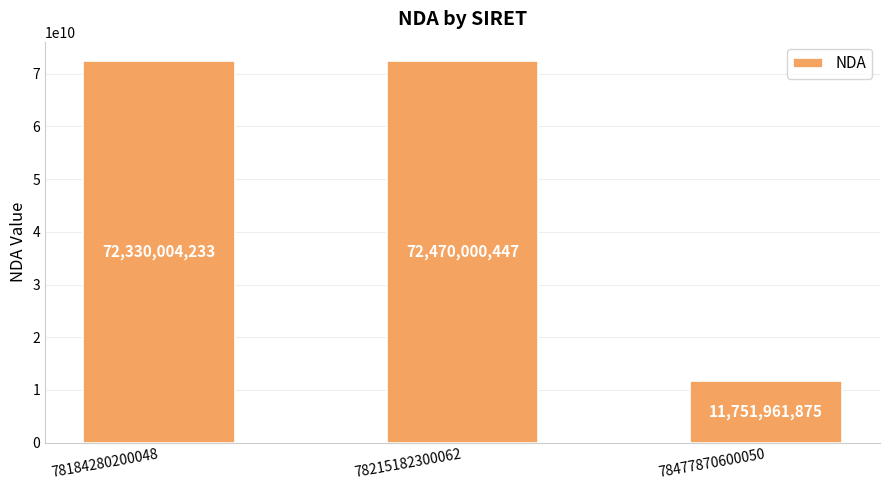

What is the change in value from 78184280200048 to 78477870600050?

-60578042358